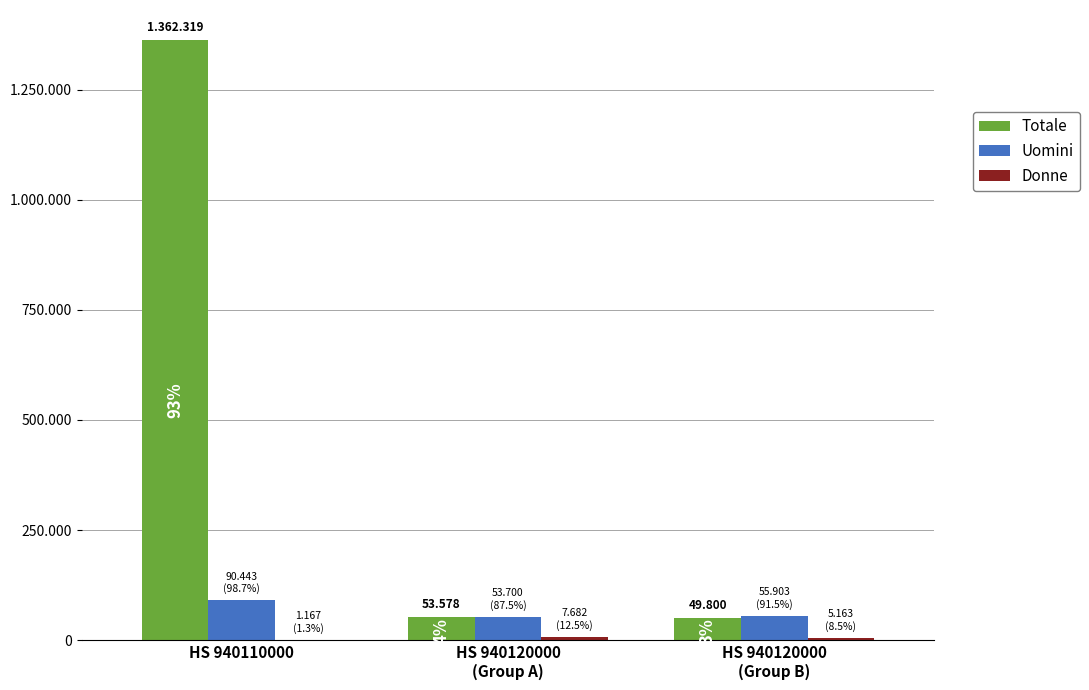

What is the difference between the Totale values at HS 940120000
(Group A) and HS 940110000?

1308741